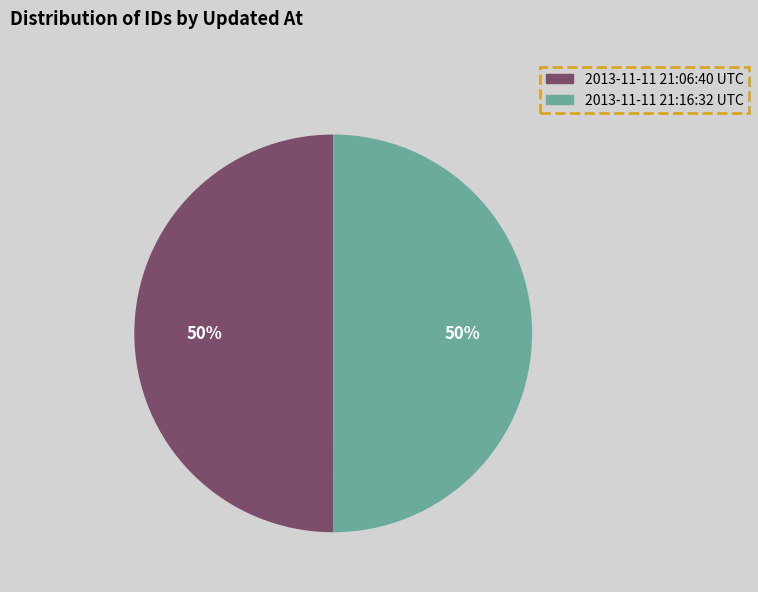

To the nearest percent, what portion does 2013-11-11 21:06:40 UTC represent?

50%